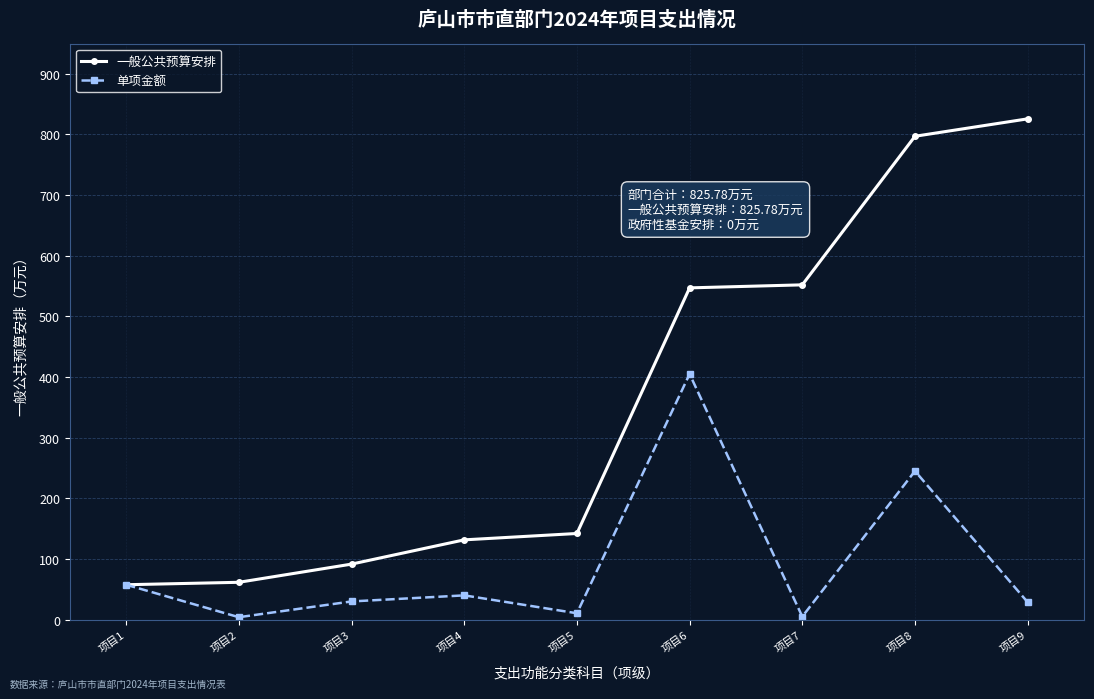

At which category is the sum across all series the highest?

项目8